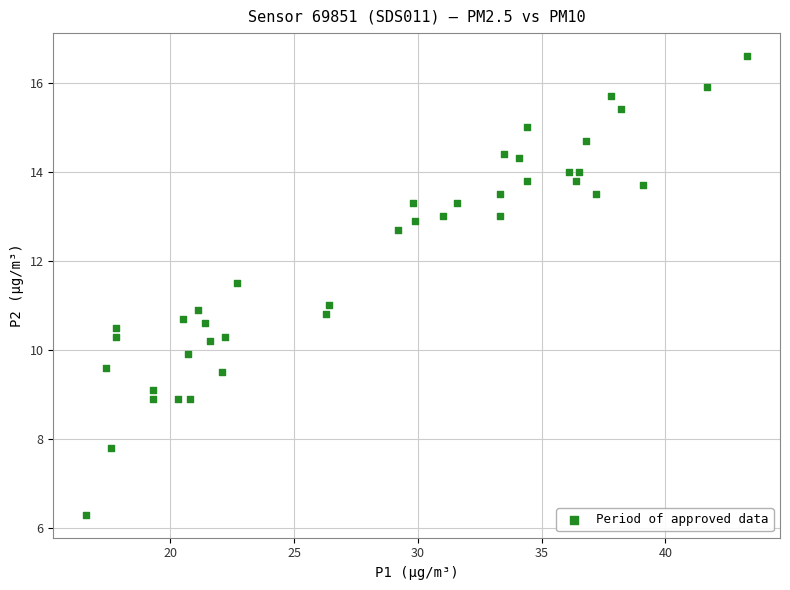

What is the range of Y values (max minus min)?

10.3